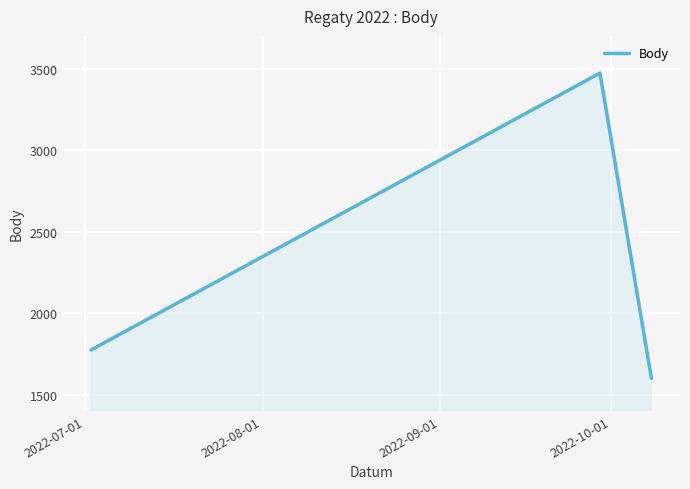

What is the smallest value displayed?

1600